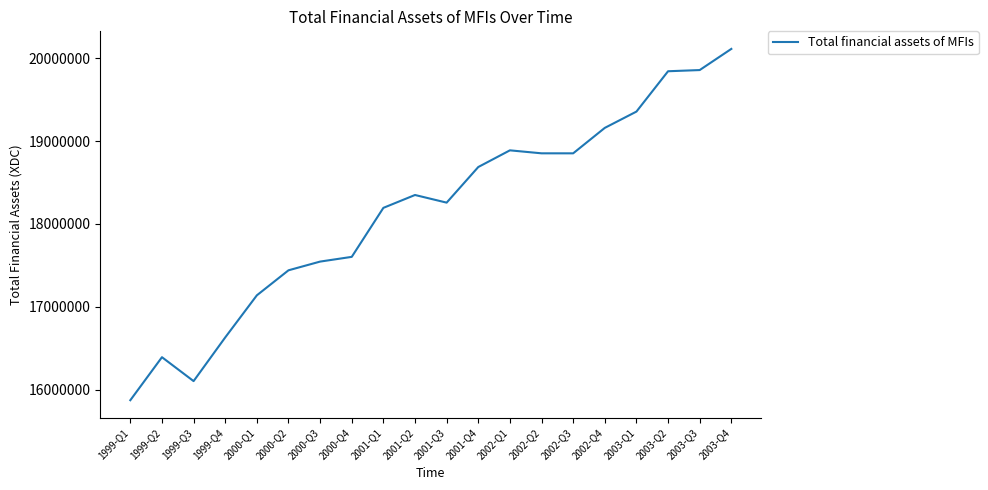

What is the difference between the maximum and minimum values?

4238850